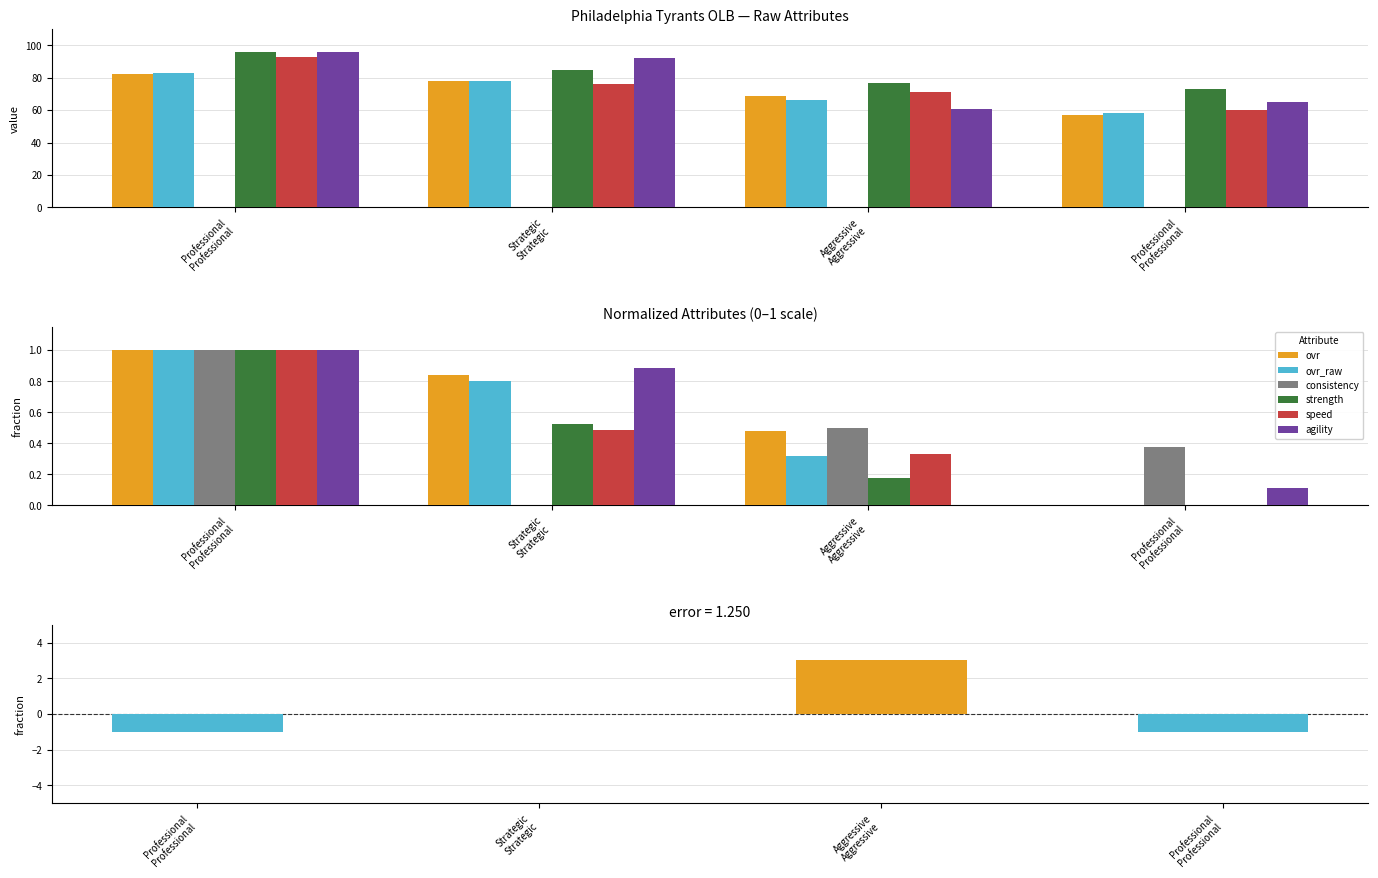

At which category does the chart reach its peak across all series?

Professional Professional